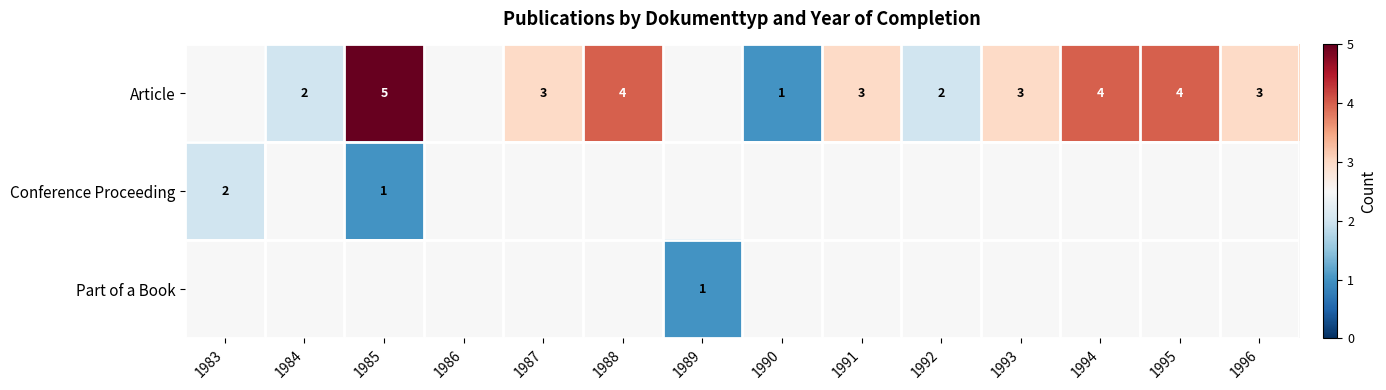

How many categories are shown in the chart?

14